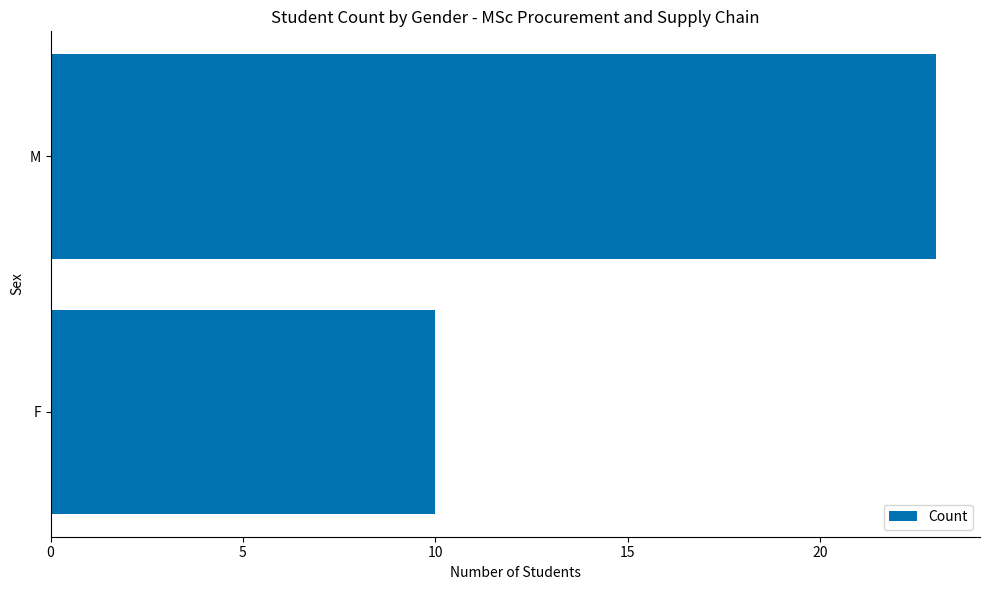

Reading bottom to top, what are all the values shown in this chart?

10	23